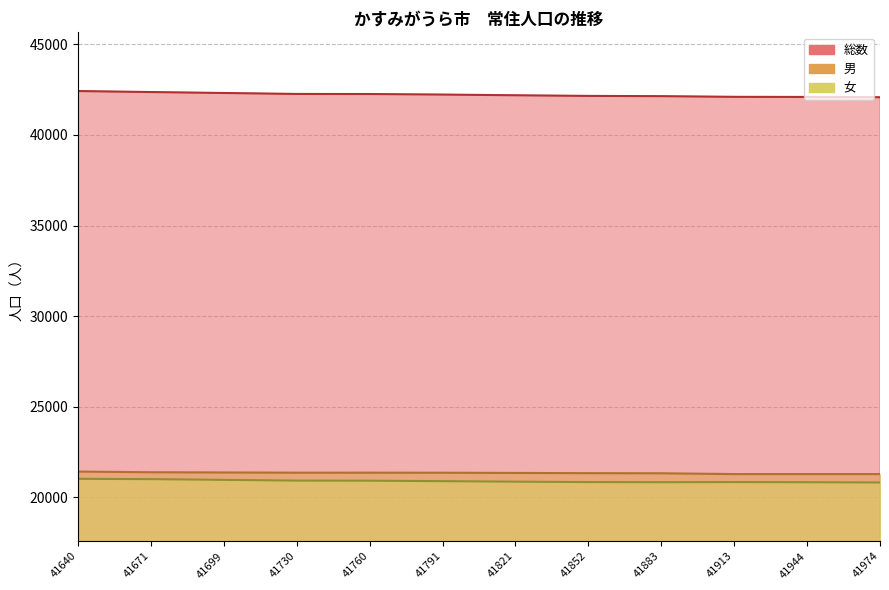

What is the total value across all series at 41640?

84854